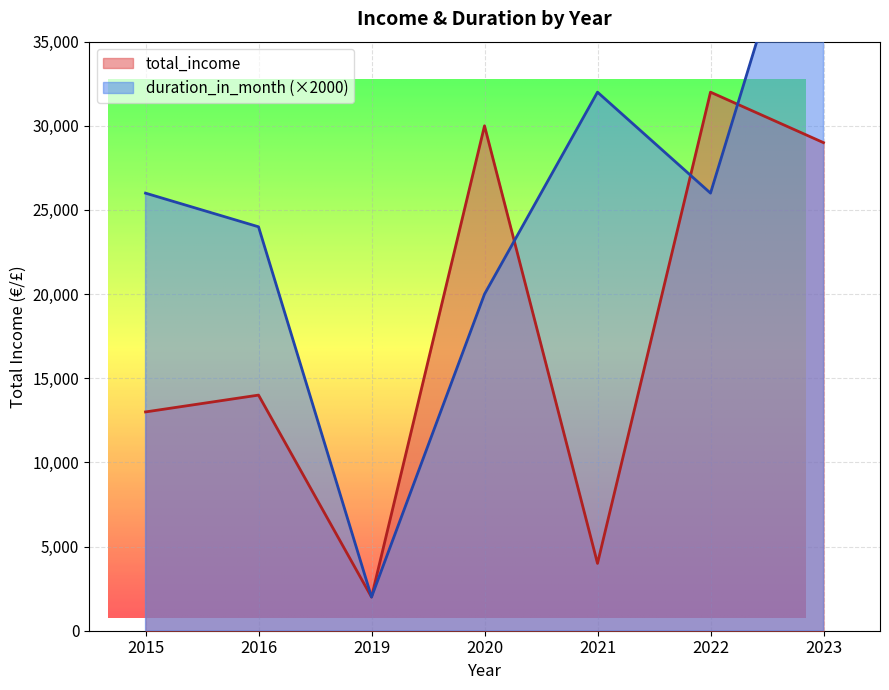

List the series in order of their overall mean, lowest first.

total_income, duration_in_month